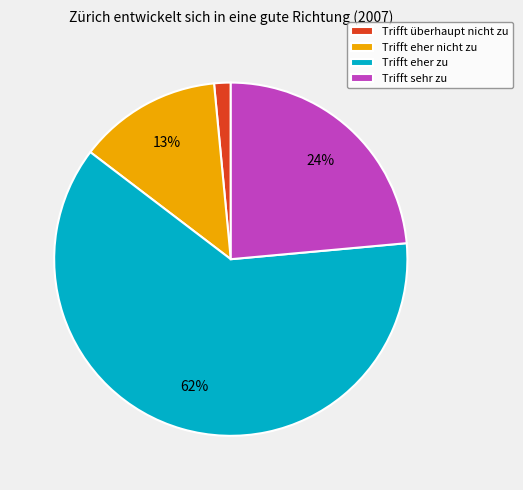

What is the ratio of the value at Trifft sehr zu to the value at Trifft eher nicht zu?

1.8